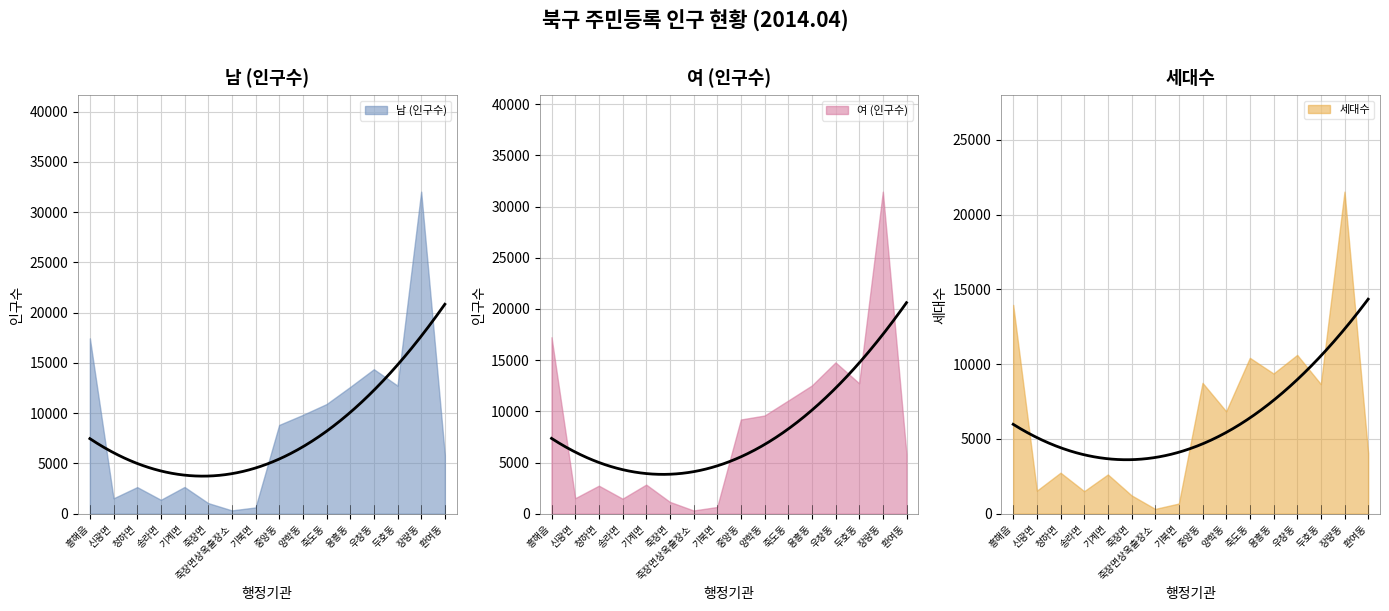

Which series has the largest total across all categories?

여 (인구수)